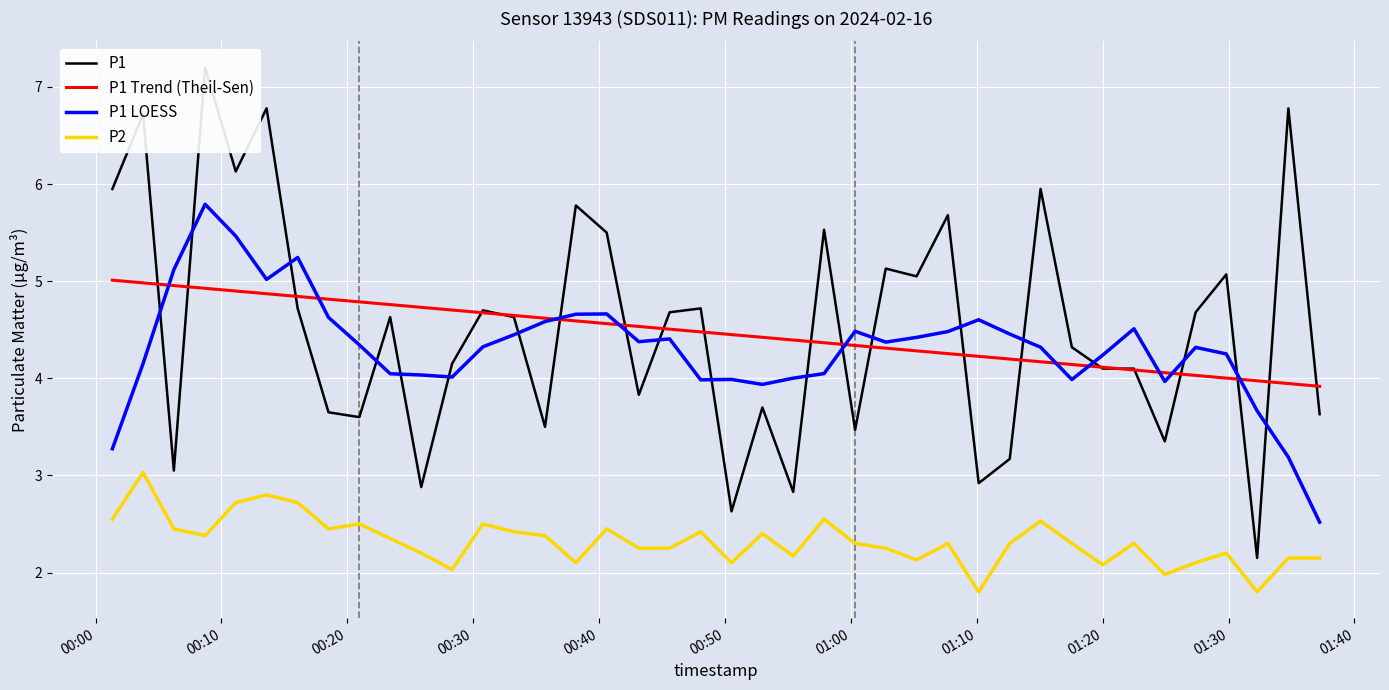

True or false: P1 LOESS and P2 intersect in this chart.

False